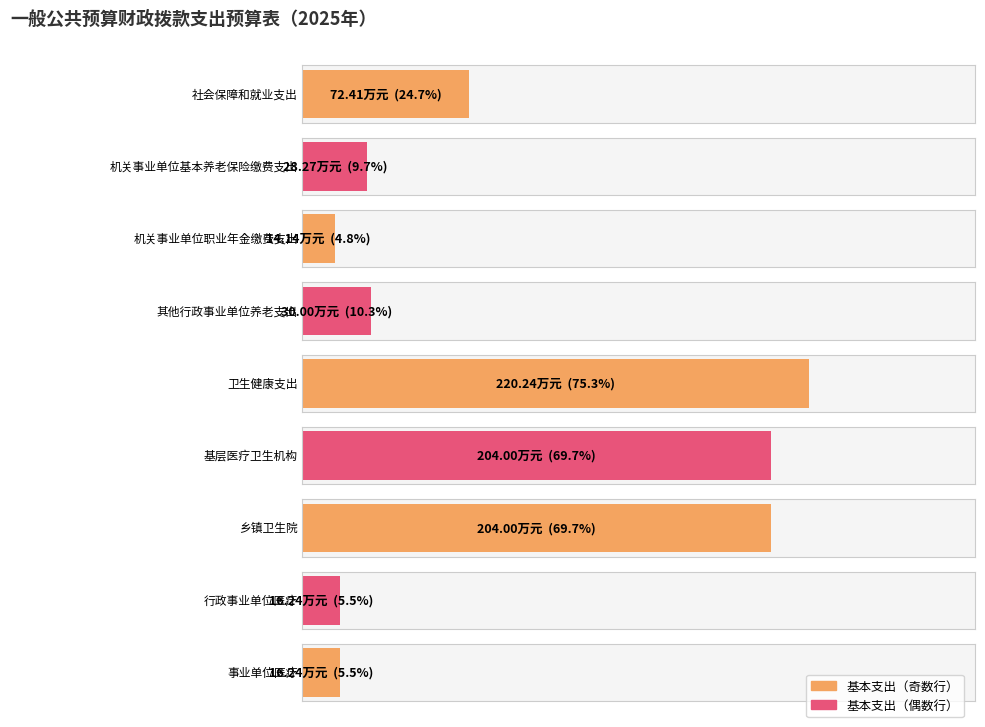

What is the label of the 4th bar from the left?

其他行政事业单位养老支出